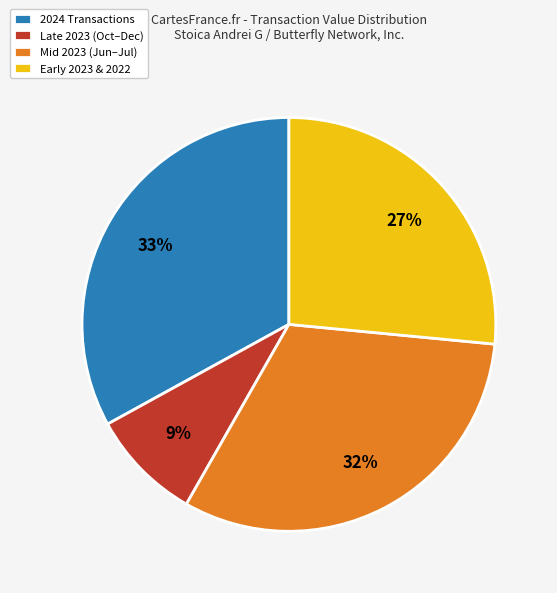

To the nearest percent, what percentage of the pie is Late 2023 (Oct–Dec)?

9%